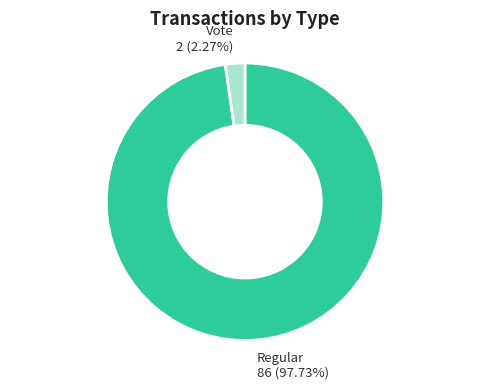

What percentage is the Regular slice, to the nearest percent?

98%